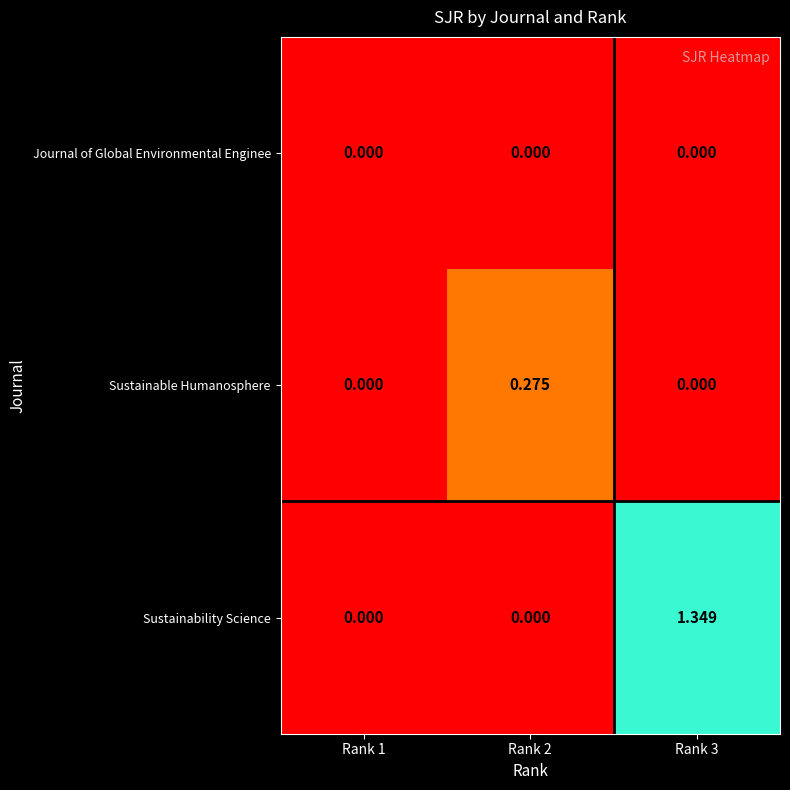

Rank the series by their maximum value, from lowest to highest.

Journal of Global Environmental Enginee, Sustainable Humanosphere, Sustainability Science